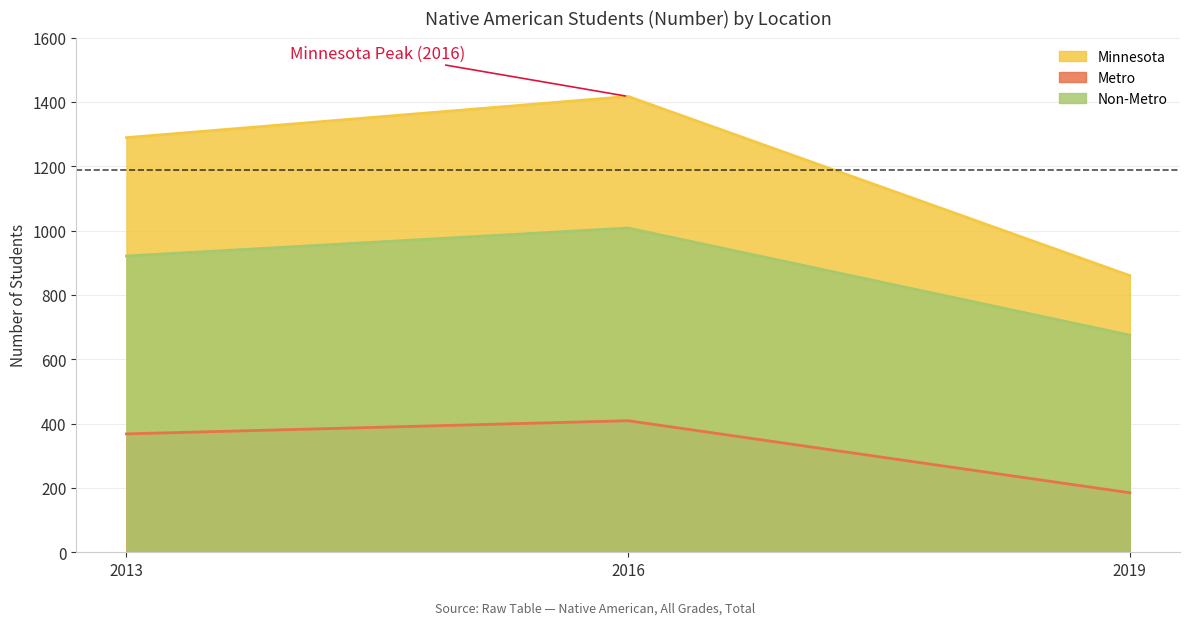

At which category does the chart reach its peak across all series?

2016